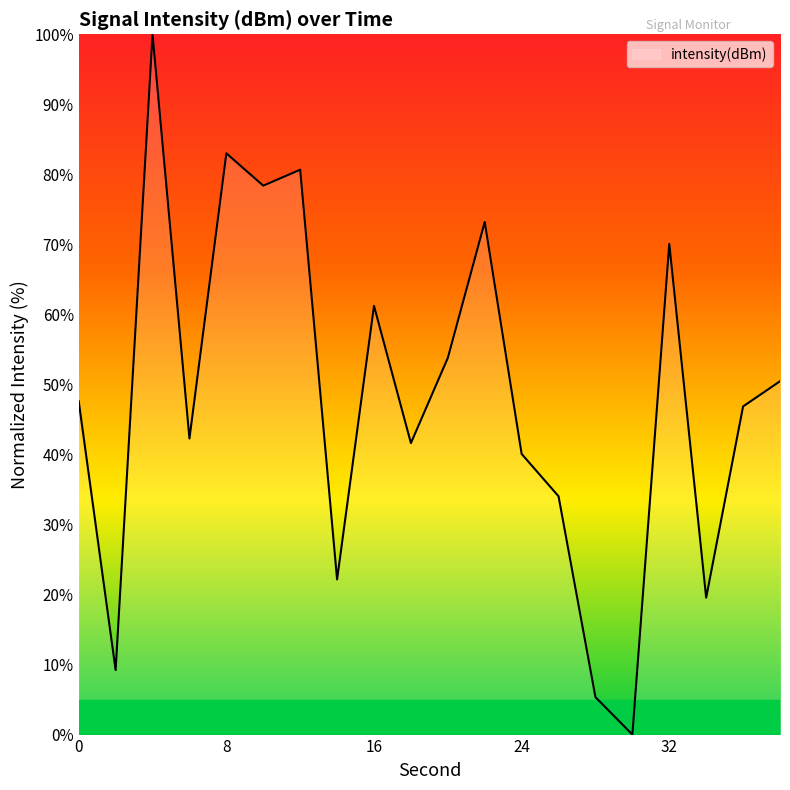

What is the difference between the maximum and minimum values?

100.0